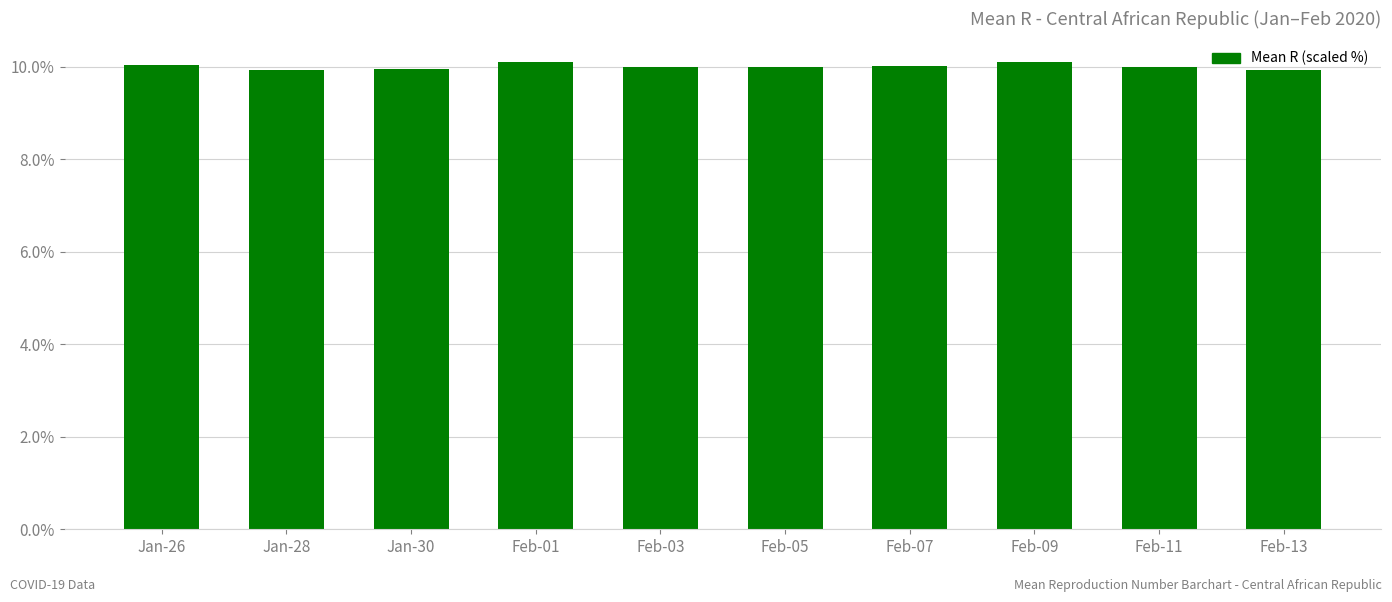

Which has a higher value, Feb-01 or Feb-05?

Feb-01